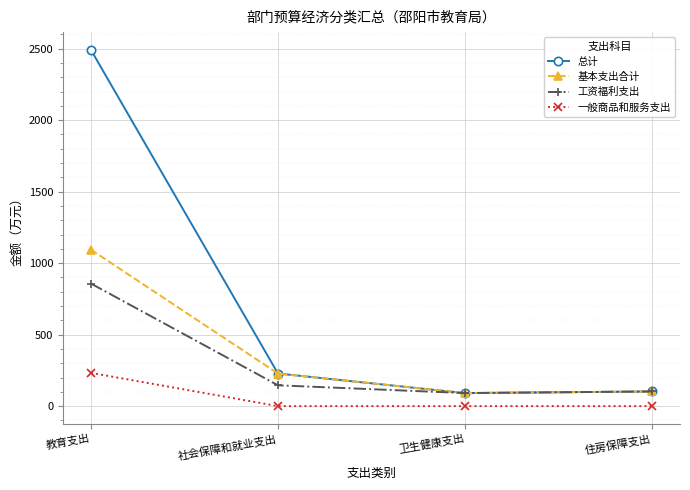

Is the value of 总计 at 社会保障和就业支出 greater than the value of 工资福利支出 at 卫生健康支出?

Yes